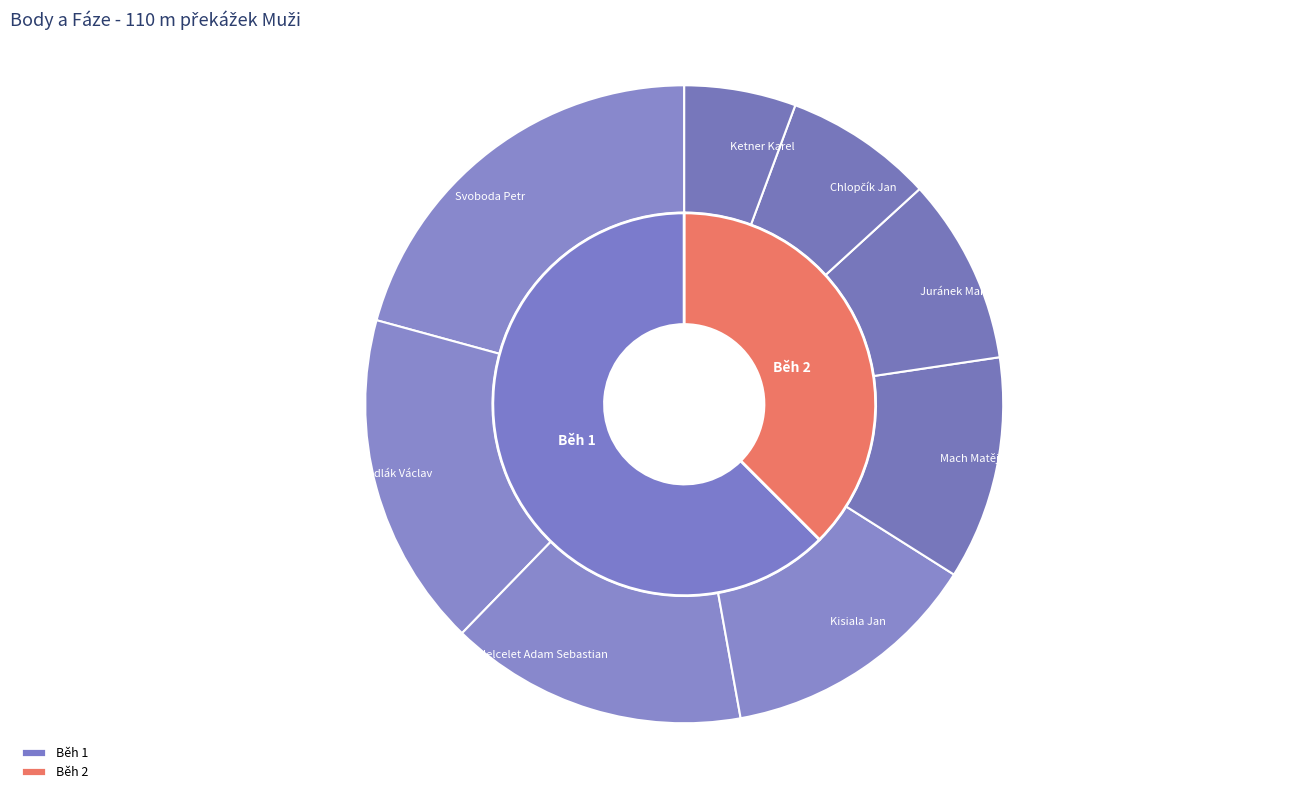

Is it true that Chlopčík Jan is 1% of the pie?

False